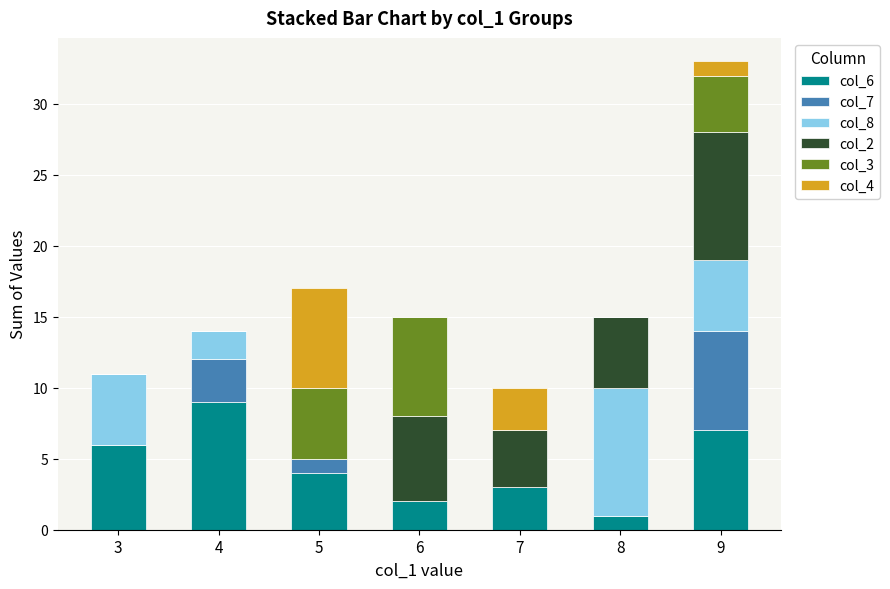

What is the total value across all series at 8?

15